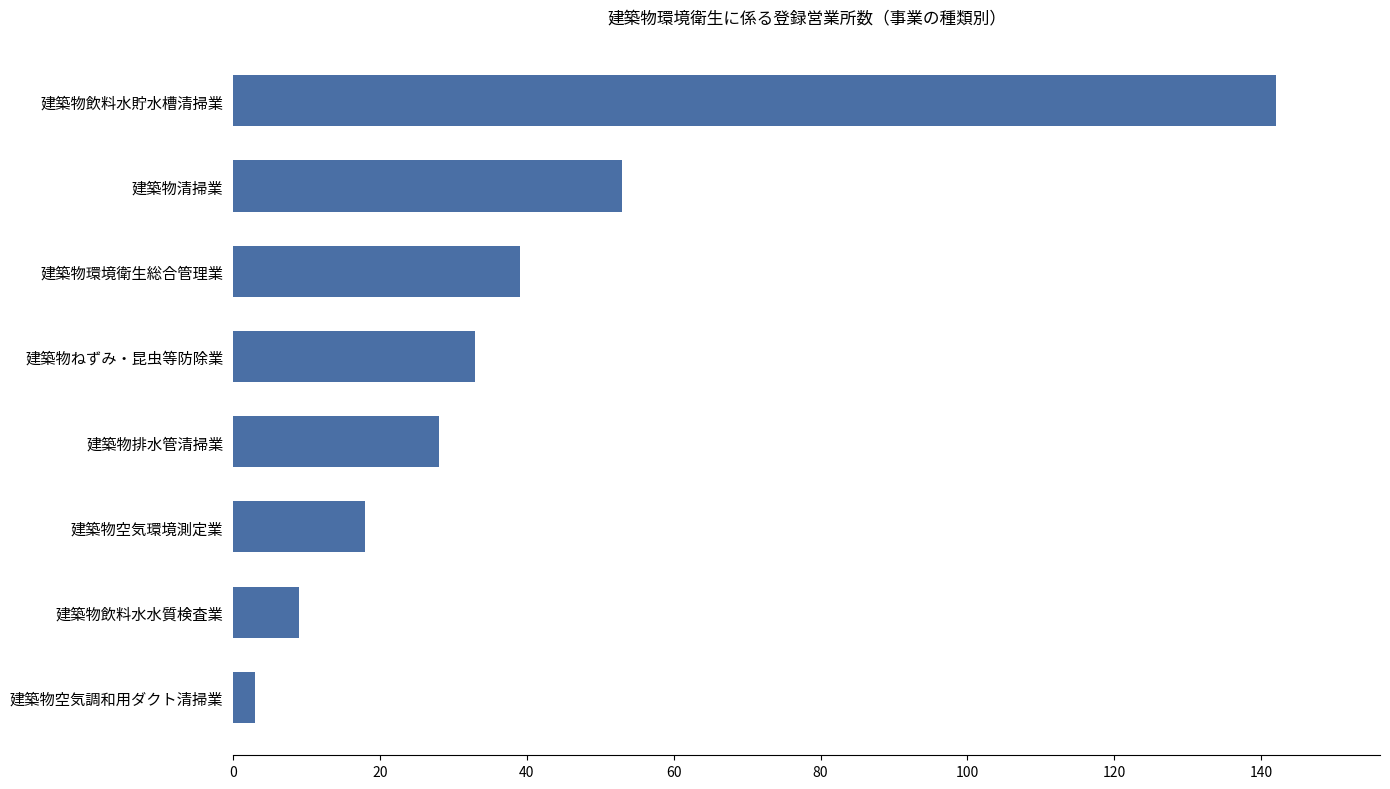

List the labels in order of value, smallest first.

建築物空気調和用ダクト清掃業, 建築物飲料水水質検査業, 建築物空気環境測定業, 建築物排水管清掃業, 建築物ねずみ・昆虫等防除業, 建築物環境衛生総合管理業, 建築物清掃業, 建築物飲料水貯水槽清掃業